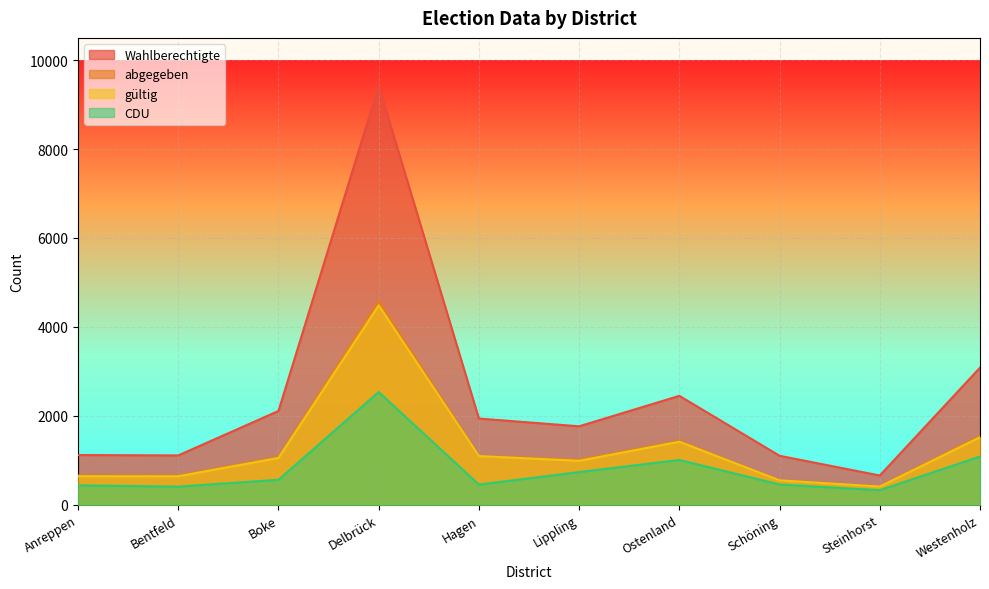

True or false: CDU has more than 0 interior local peaks.

True